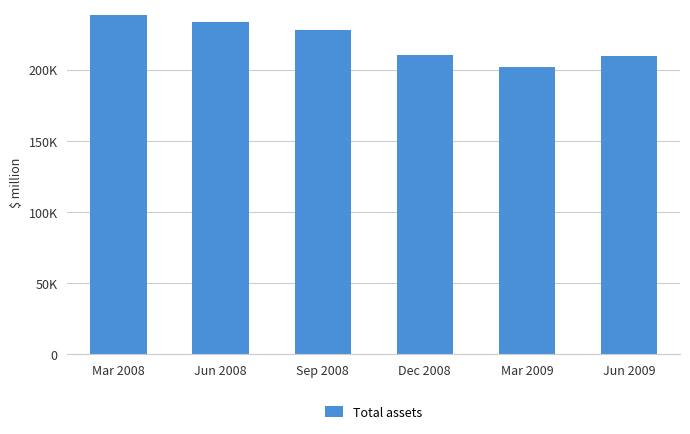

At which category does the chart reach its peak across all series?

Mar 2008